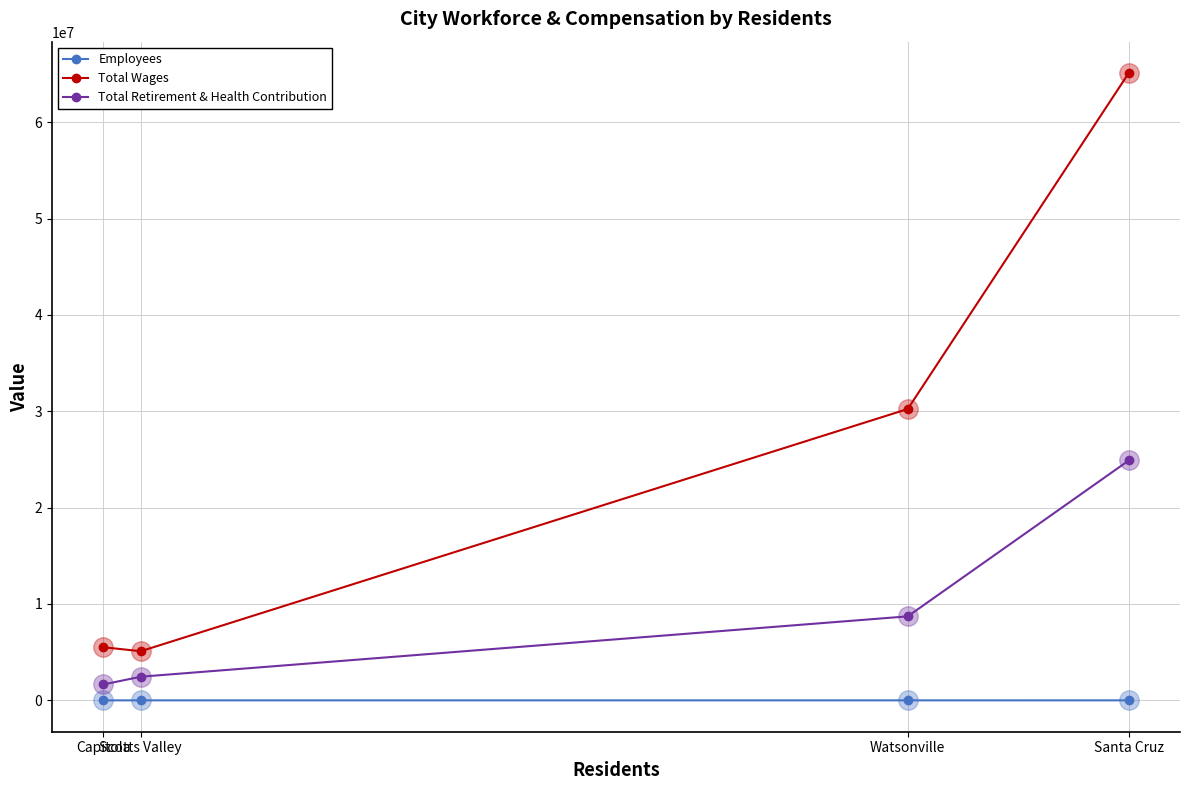

Which series has the largest total across all categories?

Total Wages